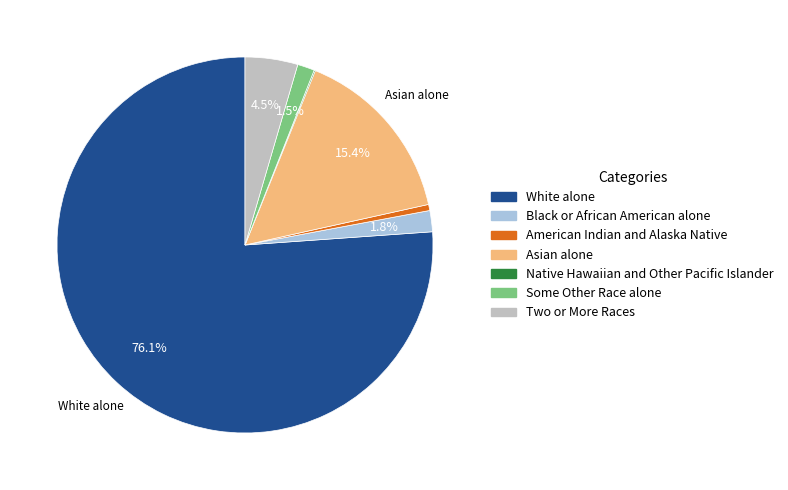

To the nearest percent, what is the difference between the largest and smallest slice percentages?

76%